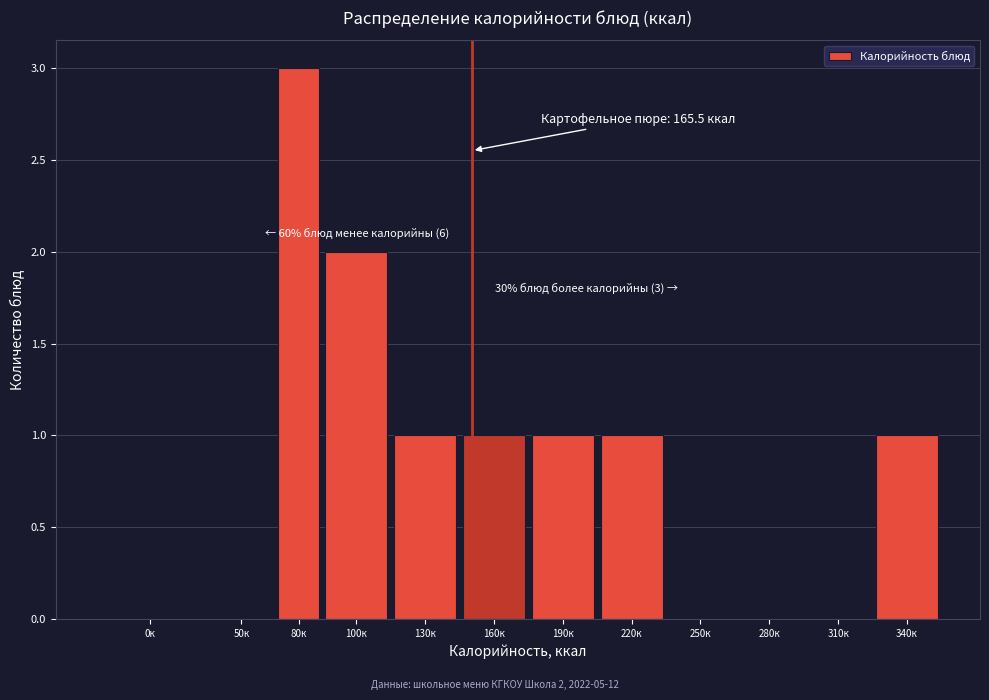

Reading left to right, transcribe all the data shown in this chart.

0к=0	50к=0	80к=3	100к=2	130к=1	160к=1	190к=1	220к=1	250к=0	280к=0	310к=0	340к=1